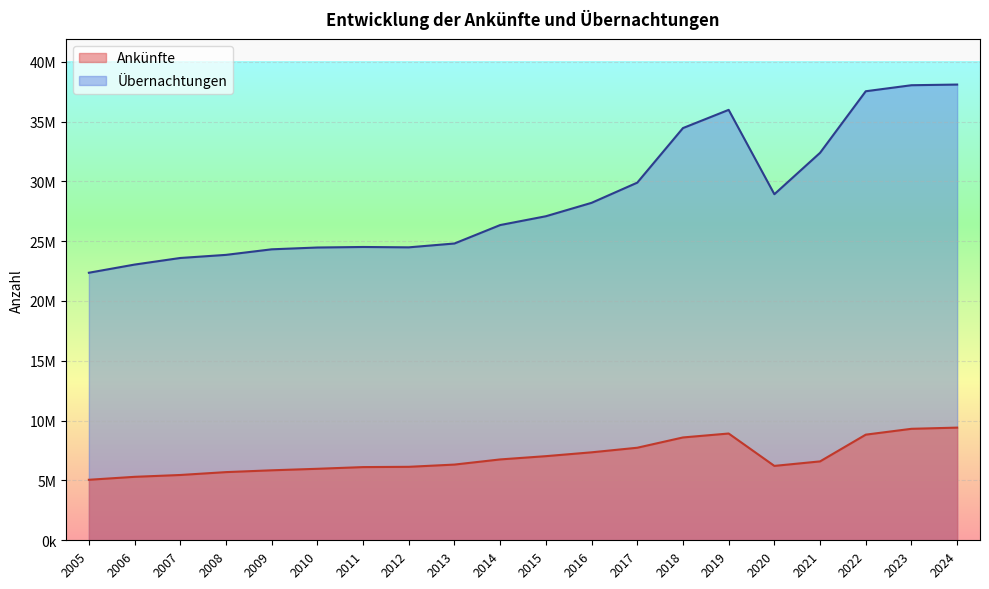

True or false: Übernachtungen and Ankünfte intersect in this chart.

False